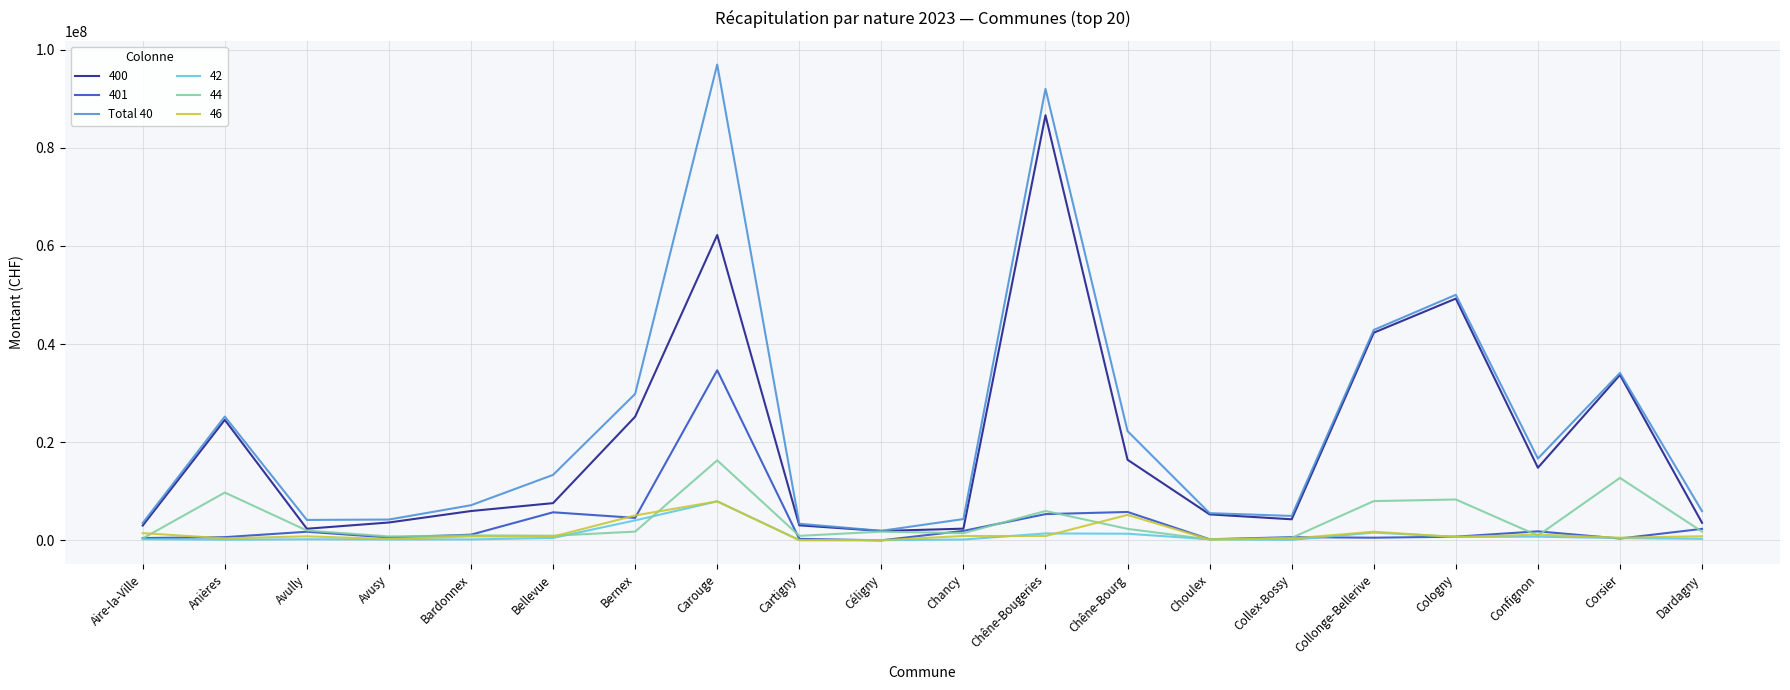

The value of 400 at Carouge is 62223620.5. True or false?

True